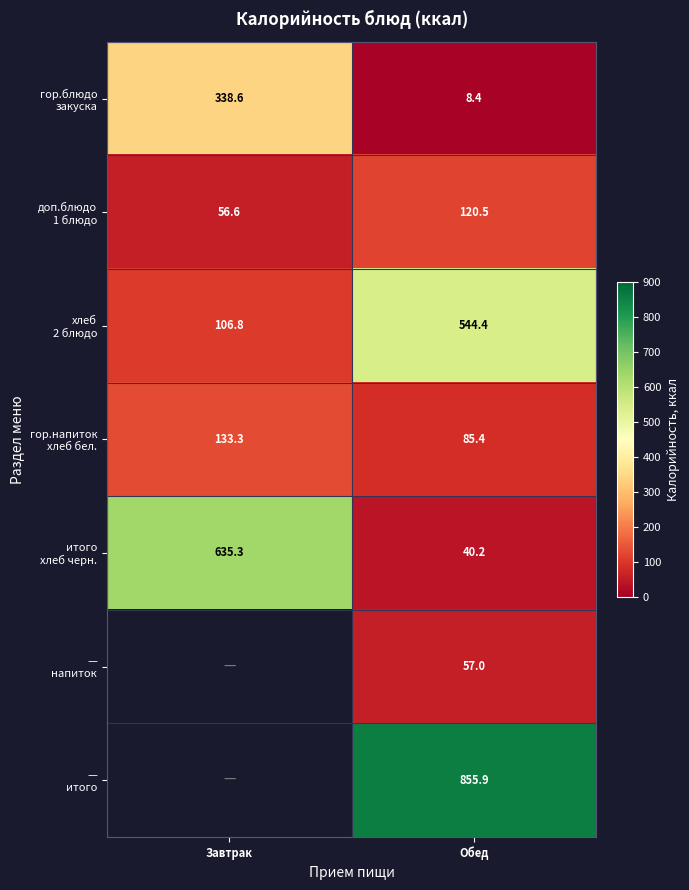

What value does the гор.блюдо закуска series have at Обед?

8.4